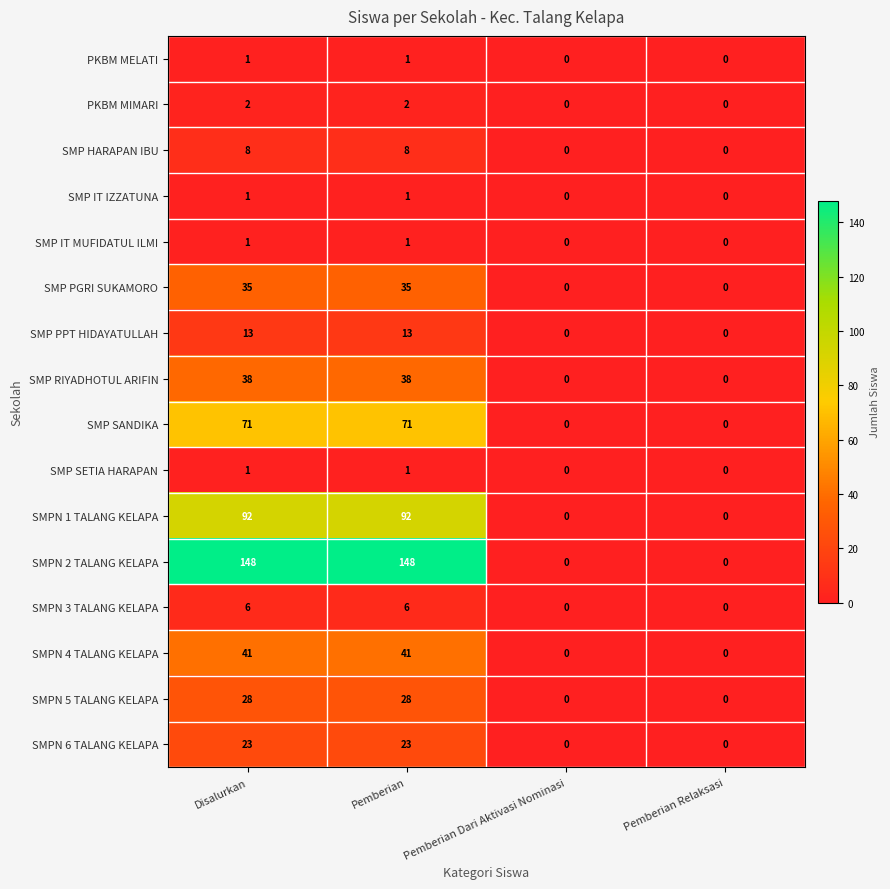

What is the difference between the highest and lowest values at Pemberian?

147